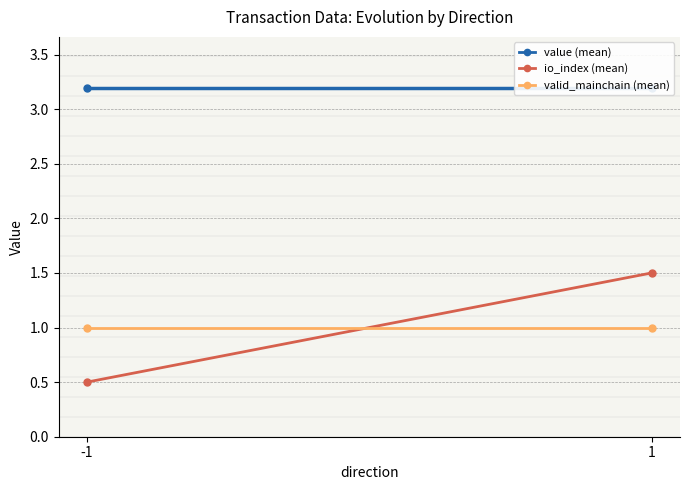

What is the greatest value displayed?

3.2